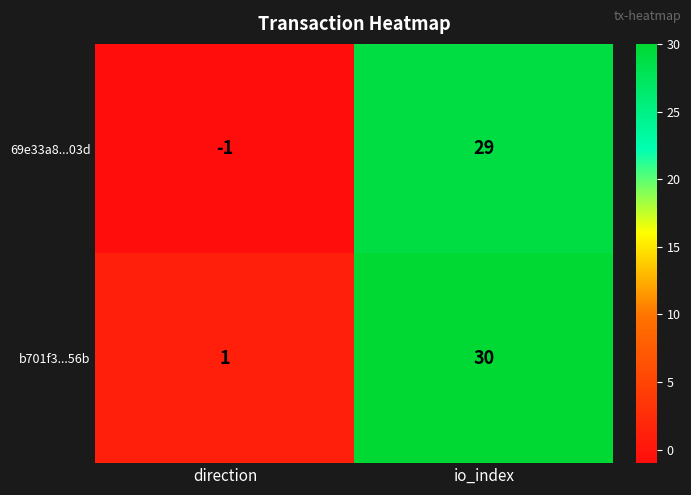

How many data points does each series have?

2